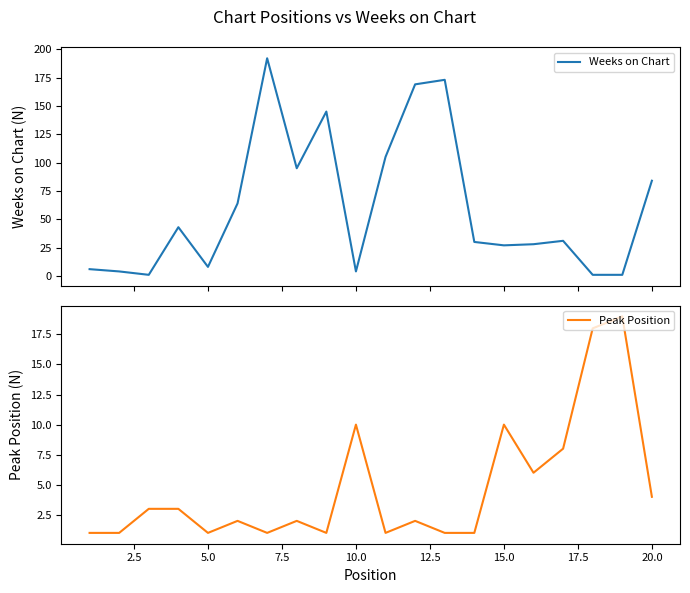

Is it true that Peak Position equals 1 at 5.0?

True